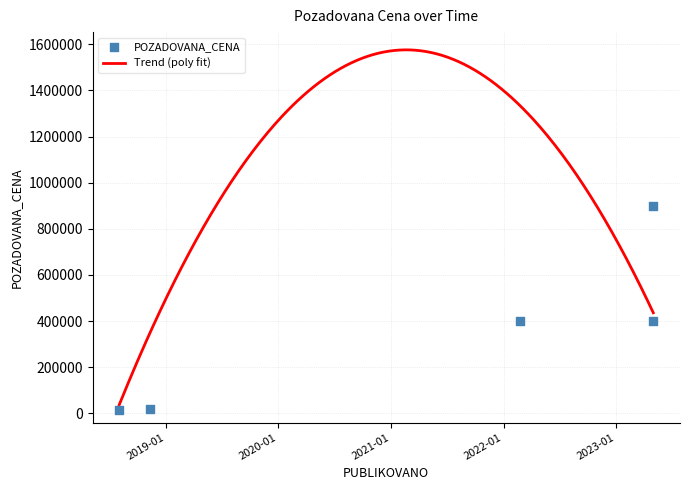

What is the change in value from 2022-02-24 to 2023-05-02?

+500000